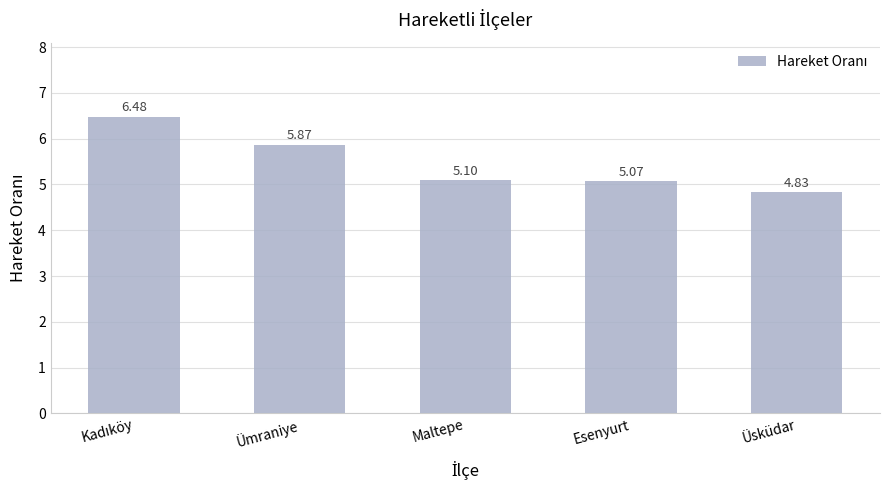

Where is the data nearest to the value 5?

Esenyurt